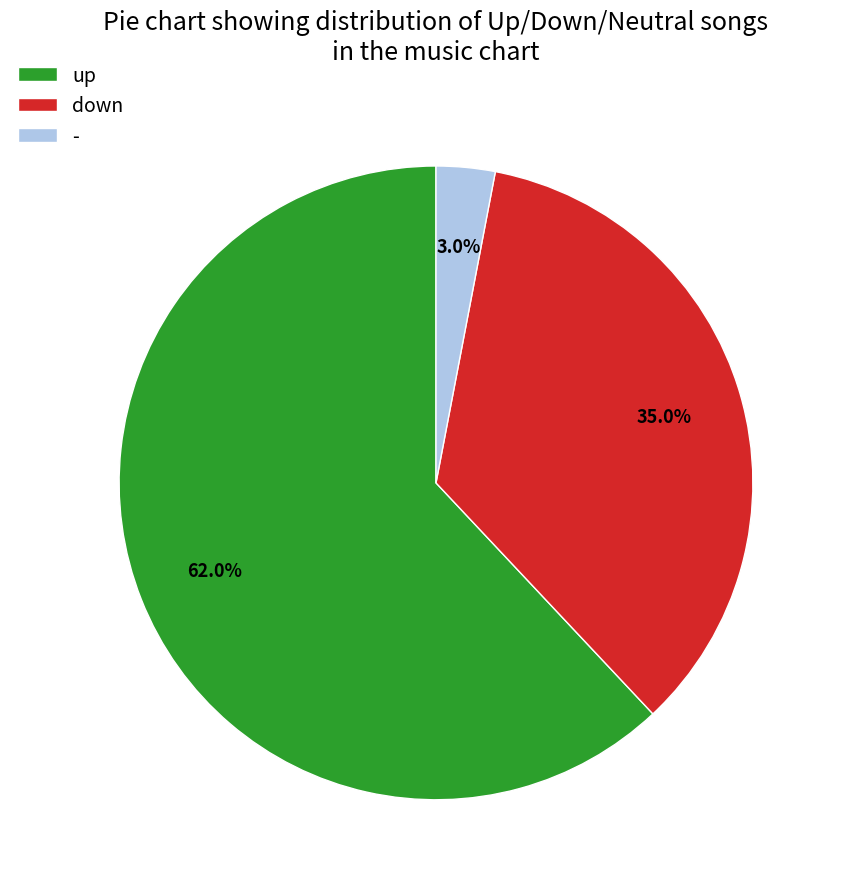

Which slice is the smallest?

-